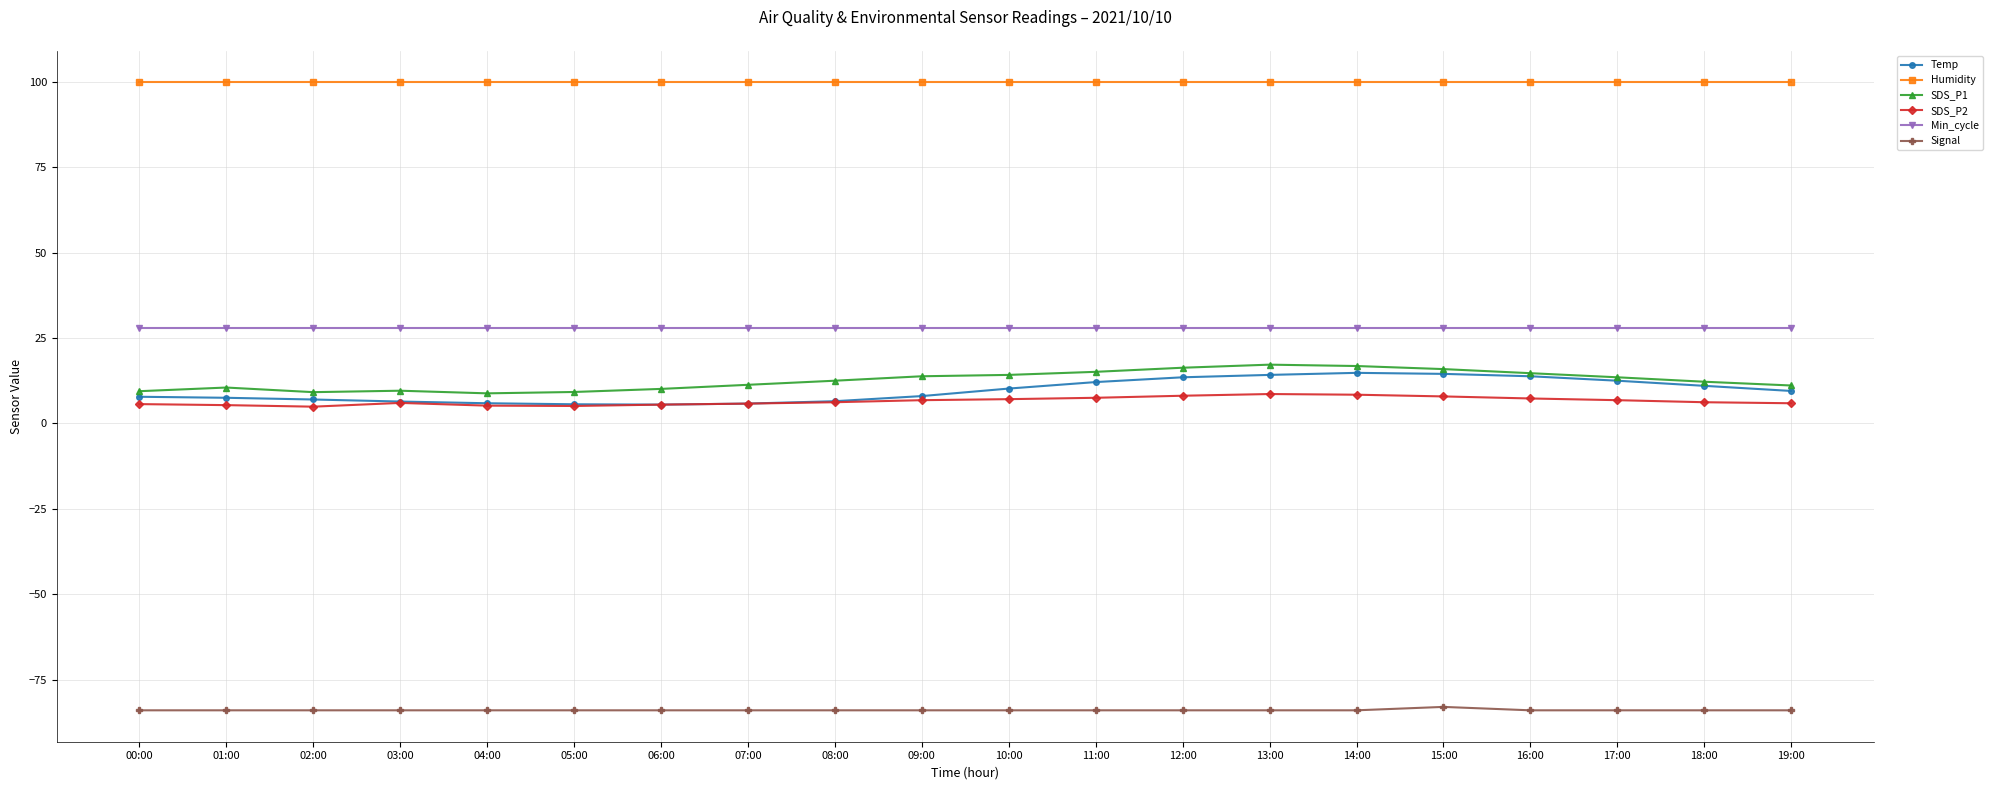

Does the chart display data point markers on the line(s)?

Yes